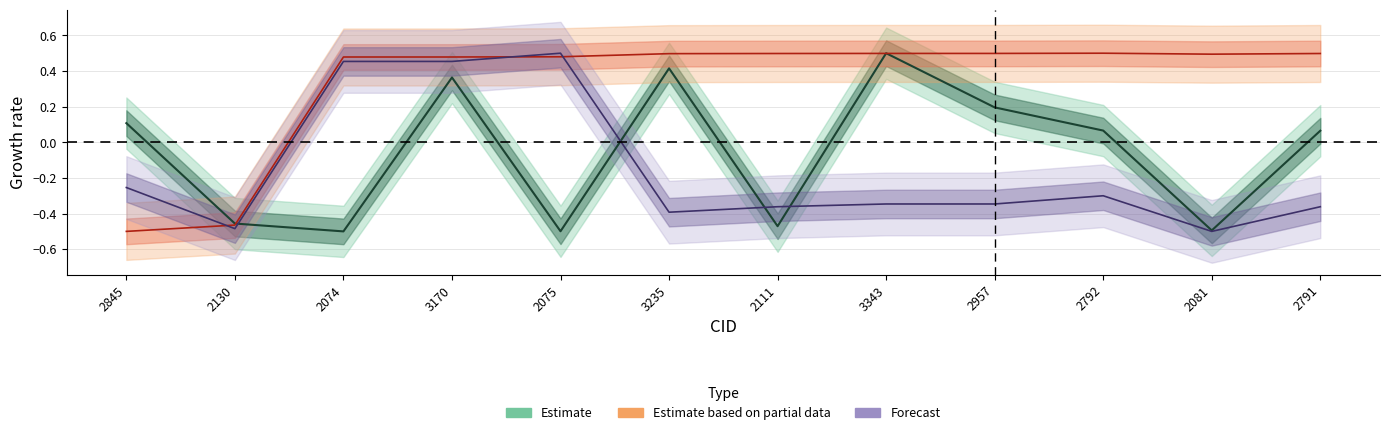

What is the label of the 10th point from the left?

2792